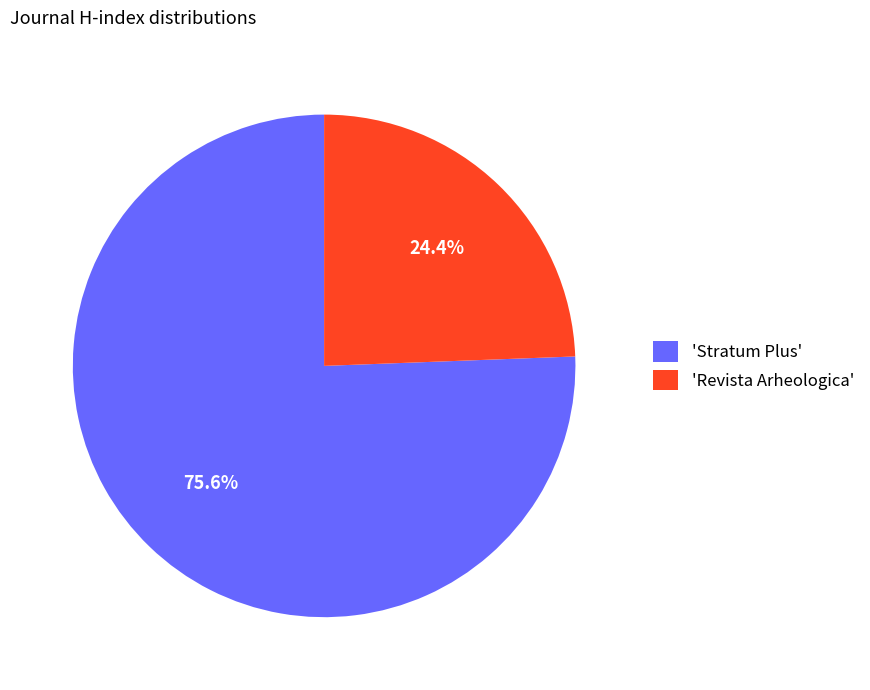

What portion of the pie excludes 'Revista Arheologica'?

75.6%